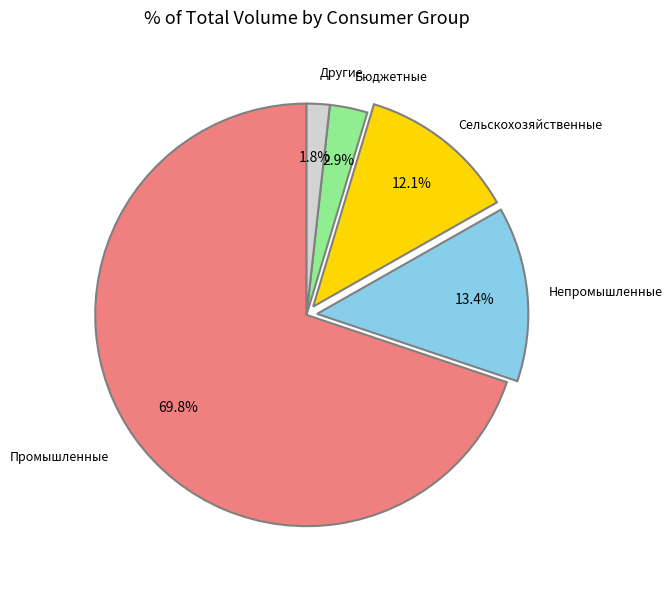

How many slices are in this pie chart?

5